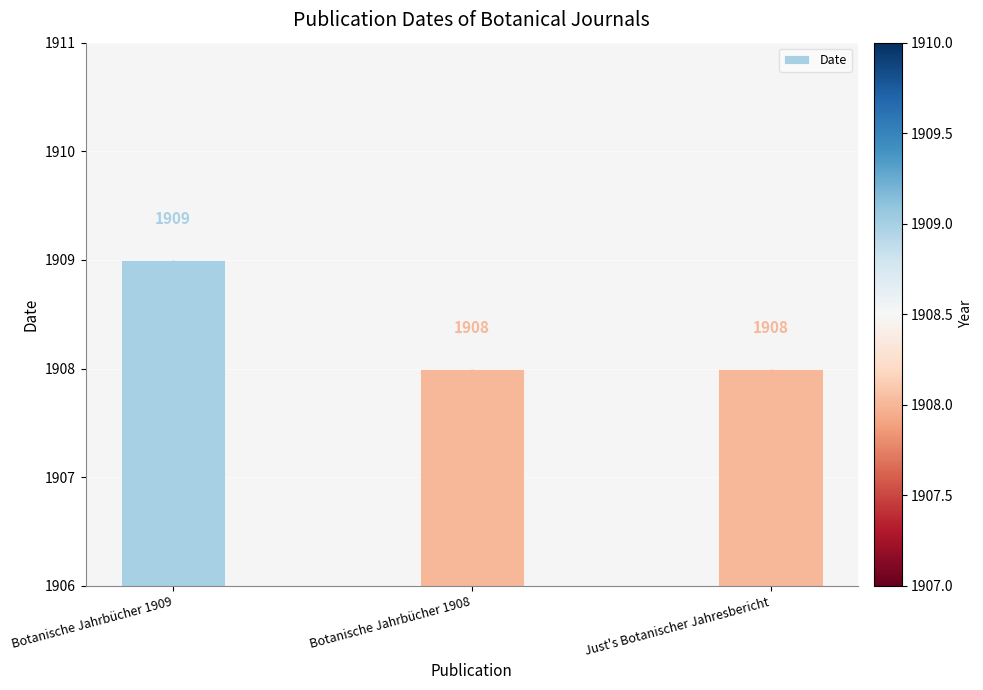

Approximately how many times larger is the value at Botanische Jahrbücher 1909 compared to Botanische Jahrbücher 1908?

1.0